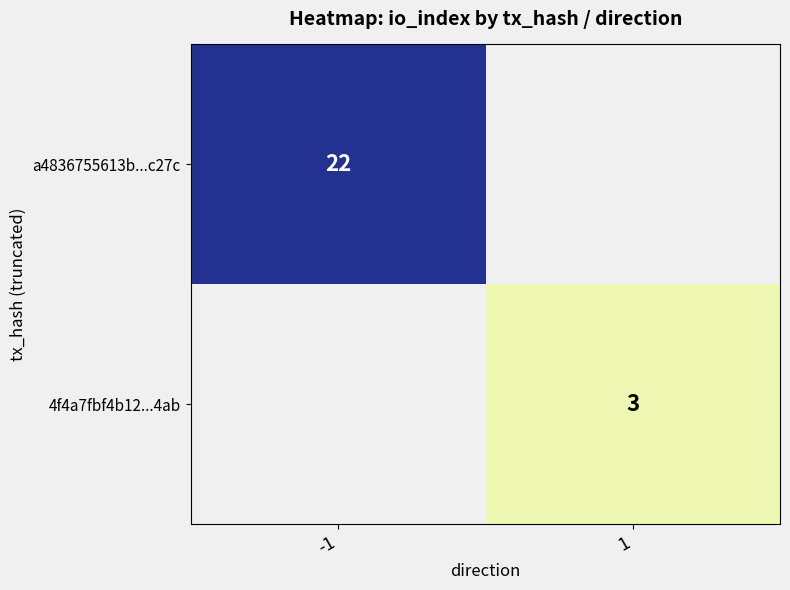

The a4836755613b...c27c series shows 22 at -1. True or false?

True